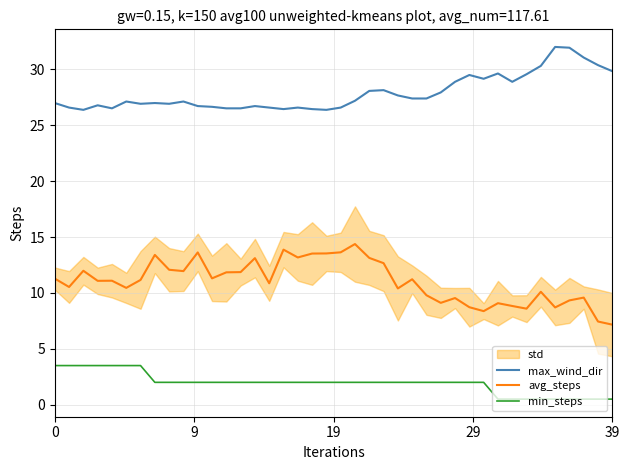

List the series in order of their overall mean, highest first.

max_wind_dir, avg_steps, min_steps